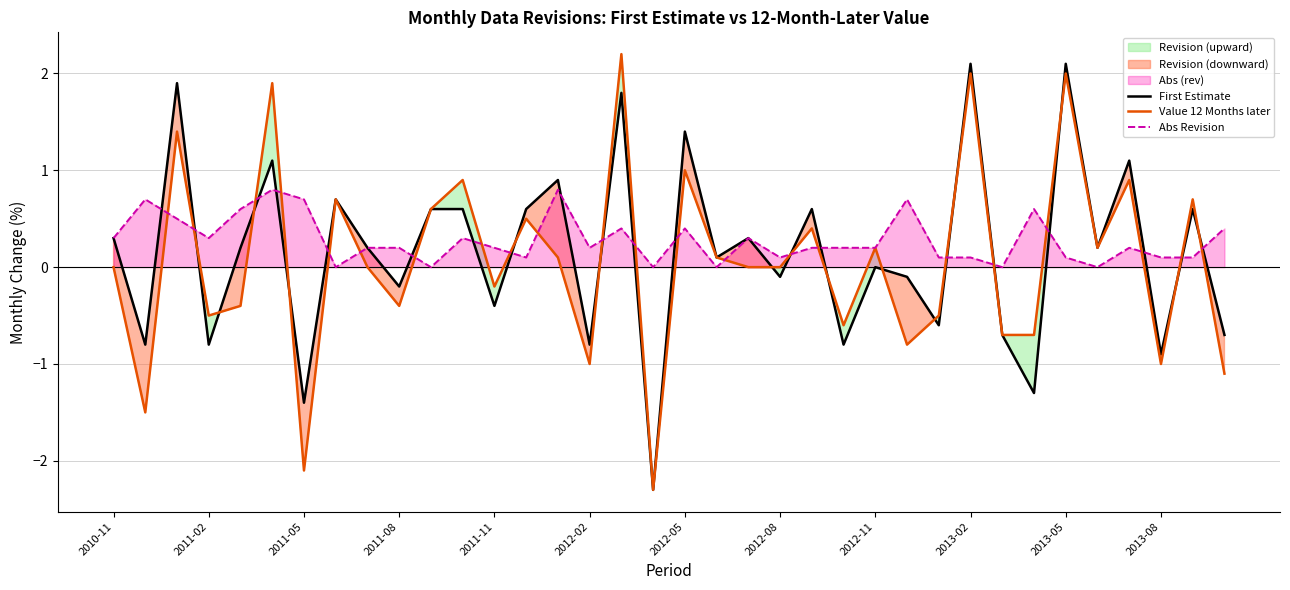

True or false: Value 12 Months later has a value of 0.3 at 2012-05.

False